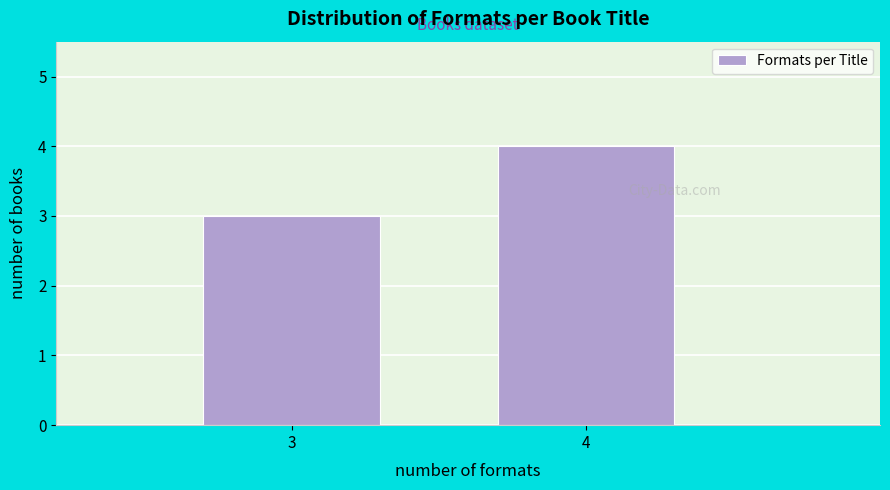

Reading left to right, extract all data points from this chart.

3=3	4=4